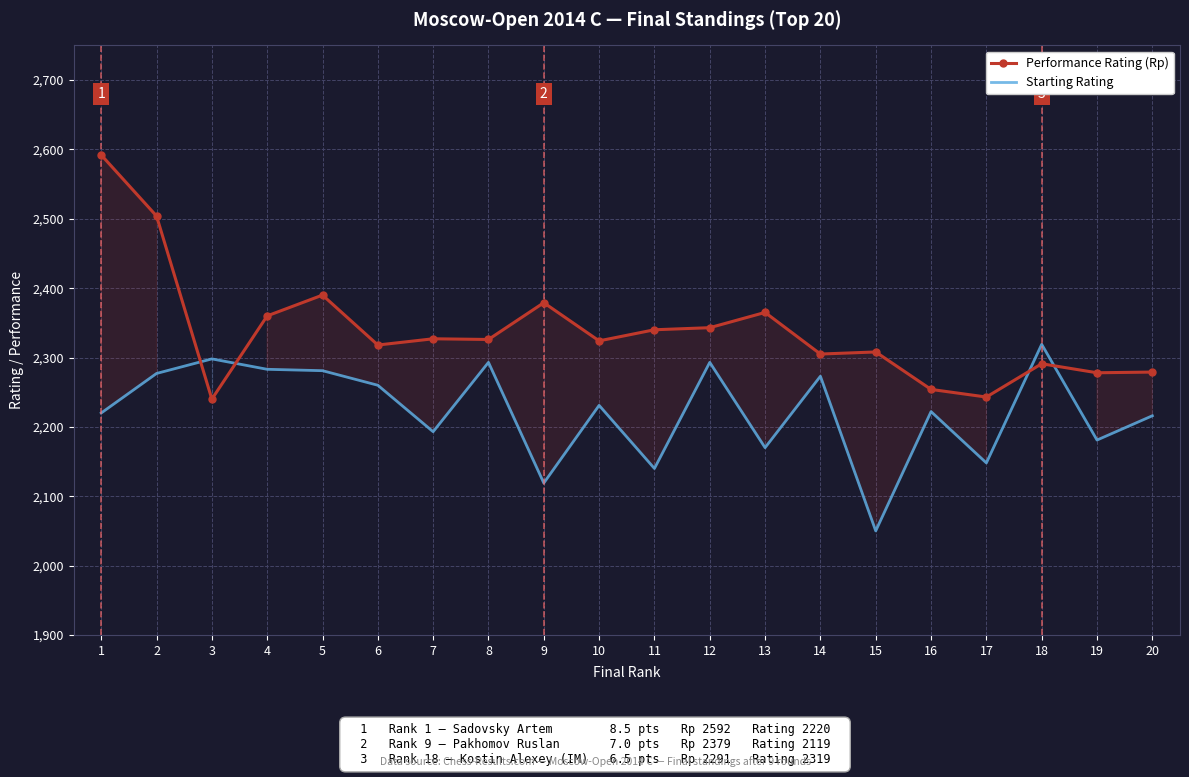

What is the value of the Starting Rating point at the 3rd from the left?

2298